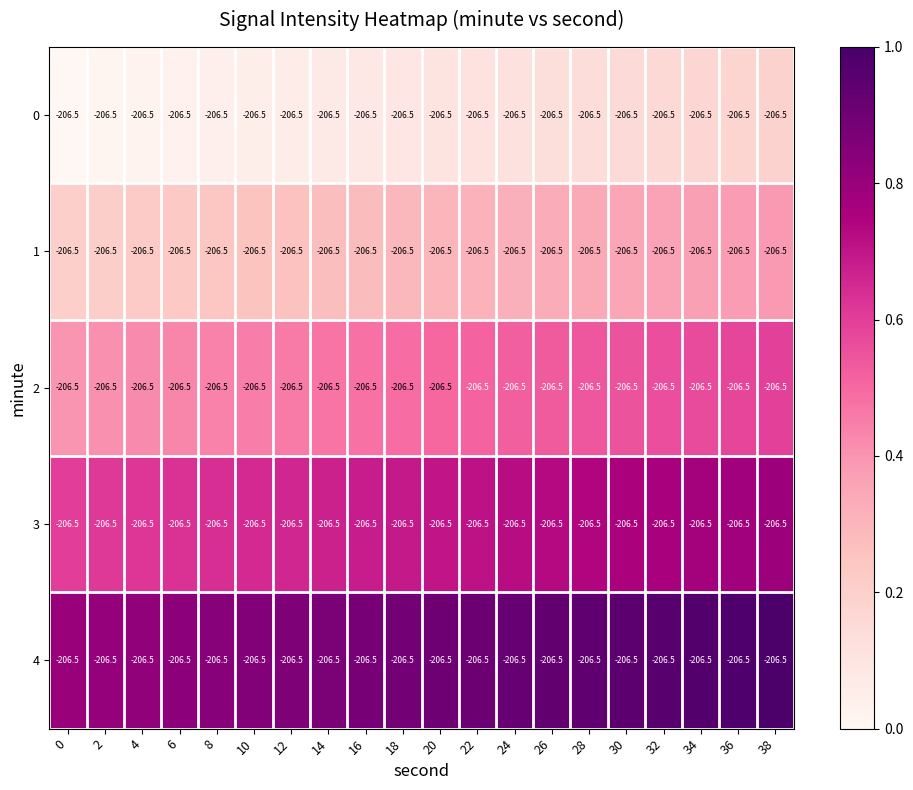

What value does the 1 series have at 28?

0.3